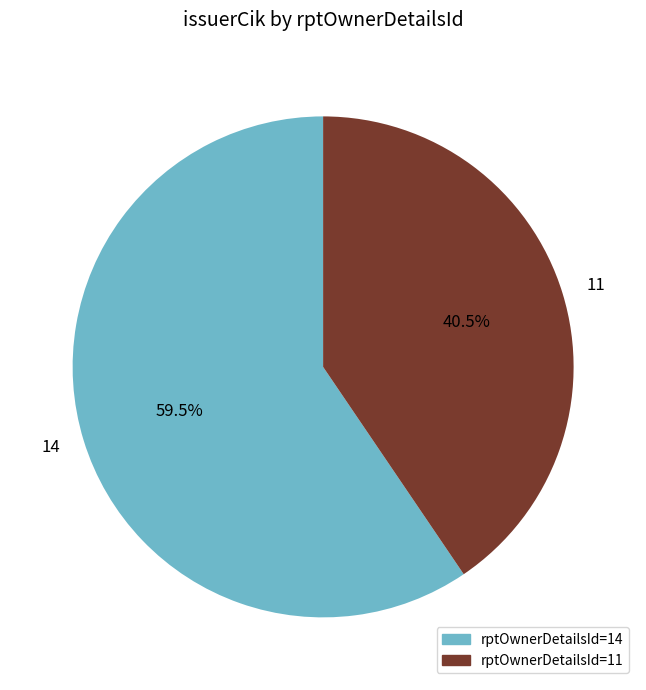

What is the majority slice?

14